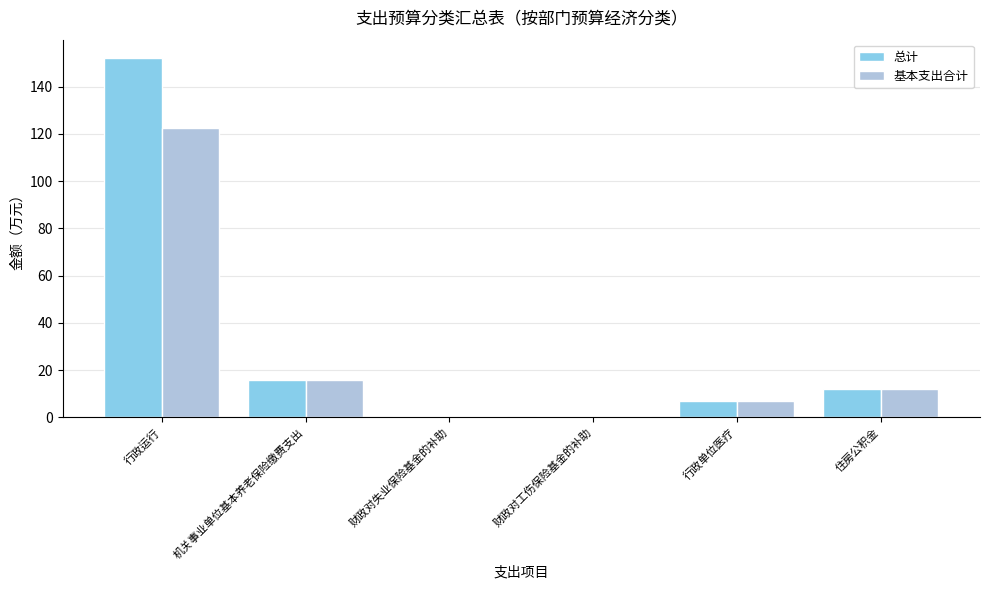

The value of 总计 at 住房公积金 is 12.0. True or false?

True